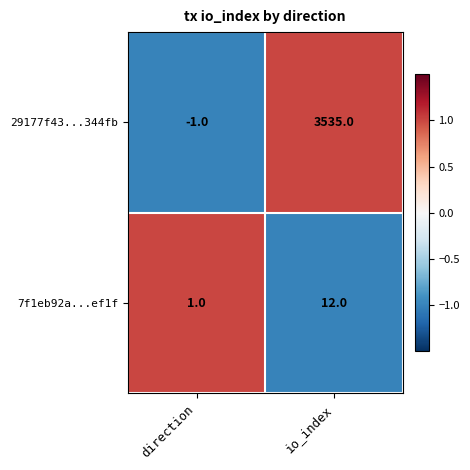

Which series has the largest total across all categories?

29177f43...344fb